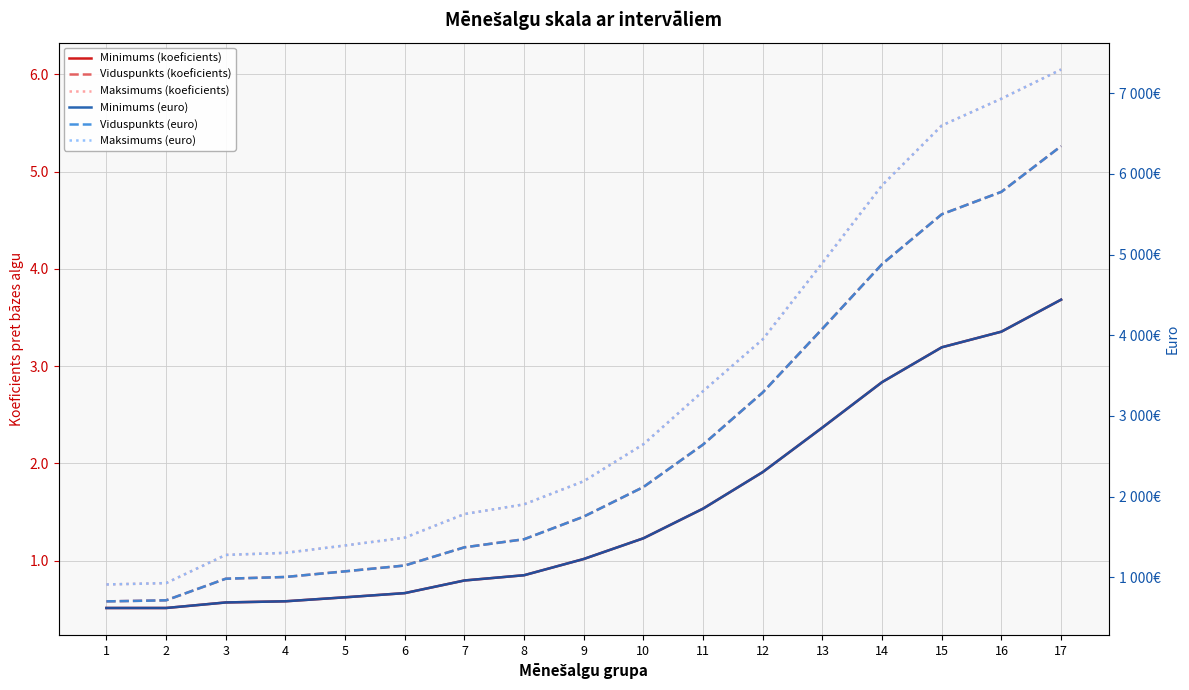

Rank the categories by Minimums (koeficients) value from highest to lowest.

17, 16, 15, 14, 13, 12, 11, 10, 9, 8, 7, 6, 5, 4, 3, 1, 2